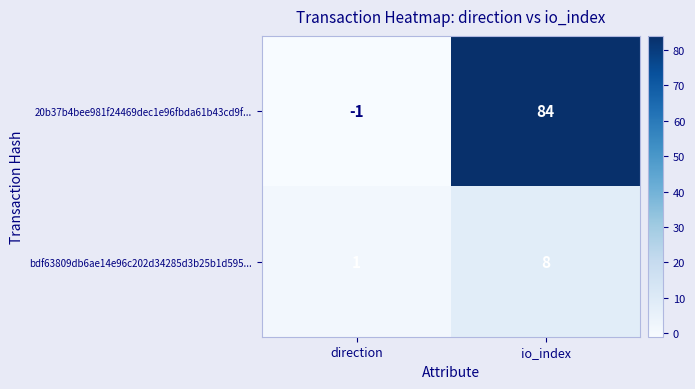

The bdf63809db6ae14e96c202d34285d3b25b1d595... series shows 14 at io_index. True or false?

False